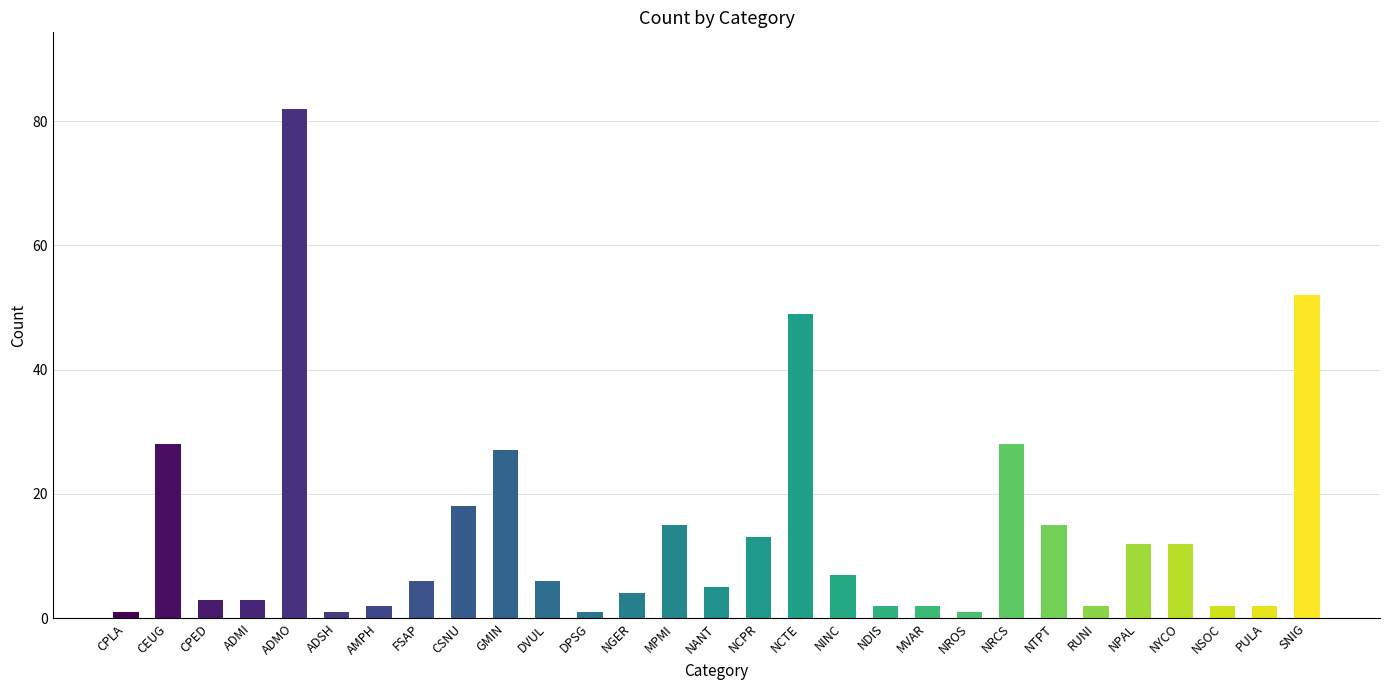

Read the value at NANT, to the nearest 5.

5